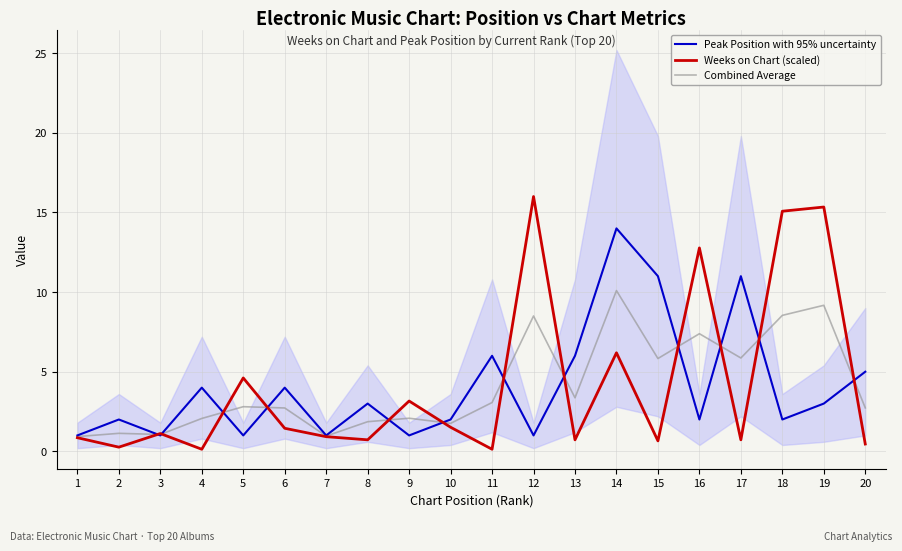

List the labels in order of Combined Average value, smallest first.

1, 7, 3, 2, 10, 8, 4, 9, 6, 20, 5, 11, 13, 15, 17, 16, 12, 18, 19, 14